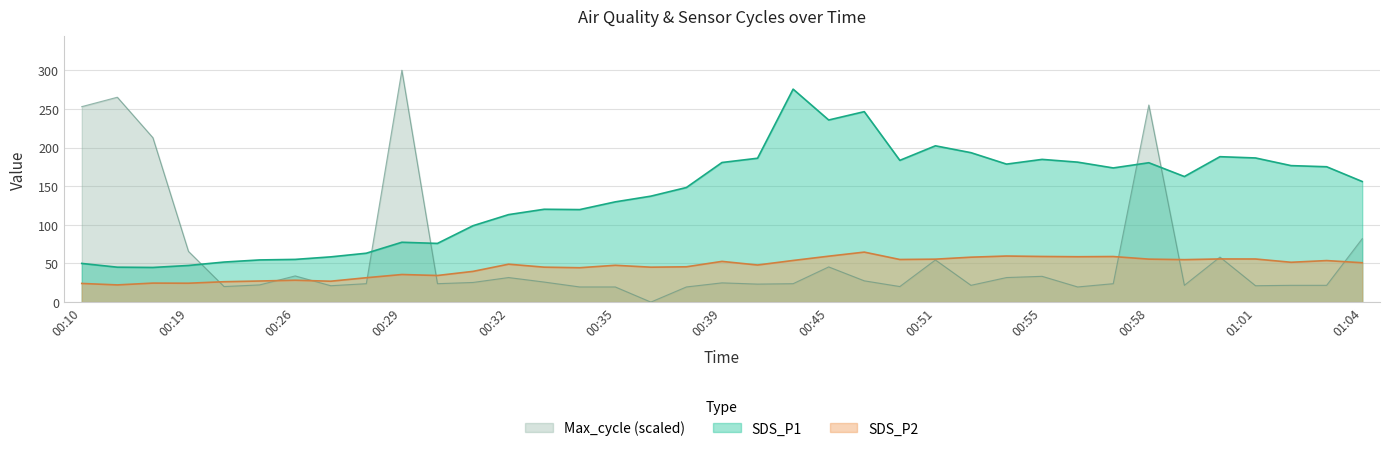

Is it true that Max_cycle equals 32.5 at 00:20?

False